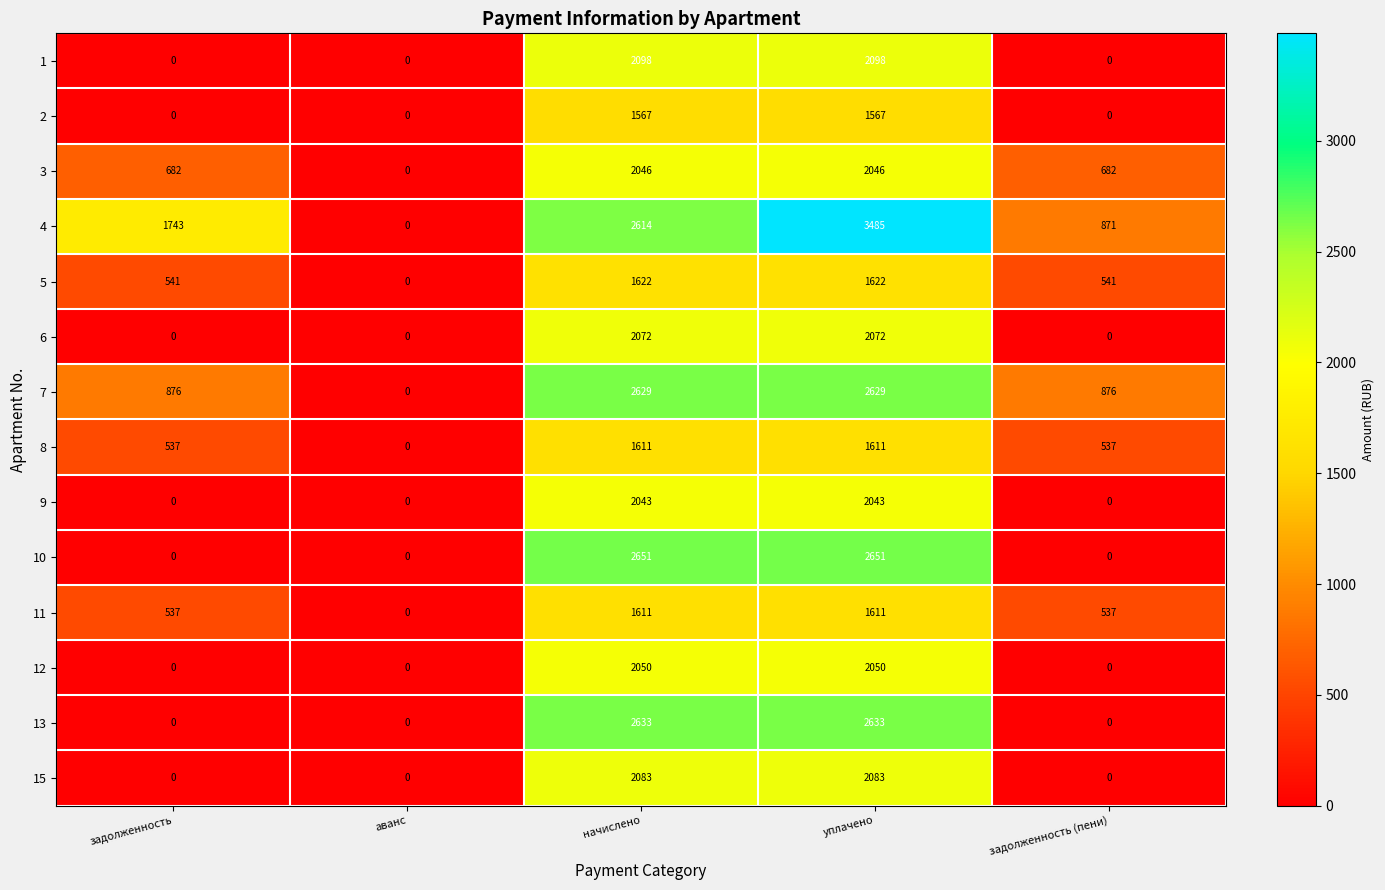

Is it true that 12 equals 2050 at уплачено?

True